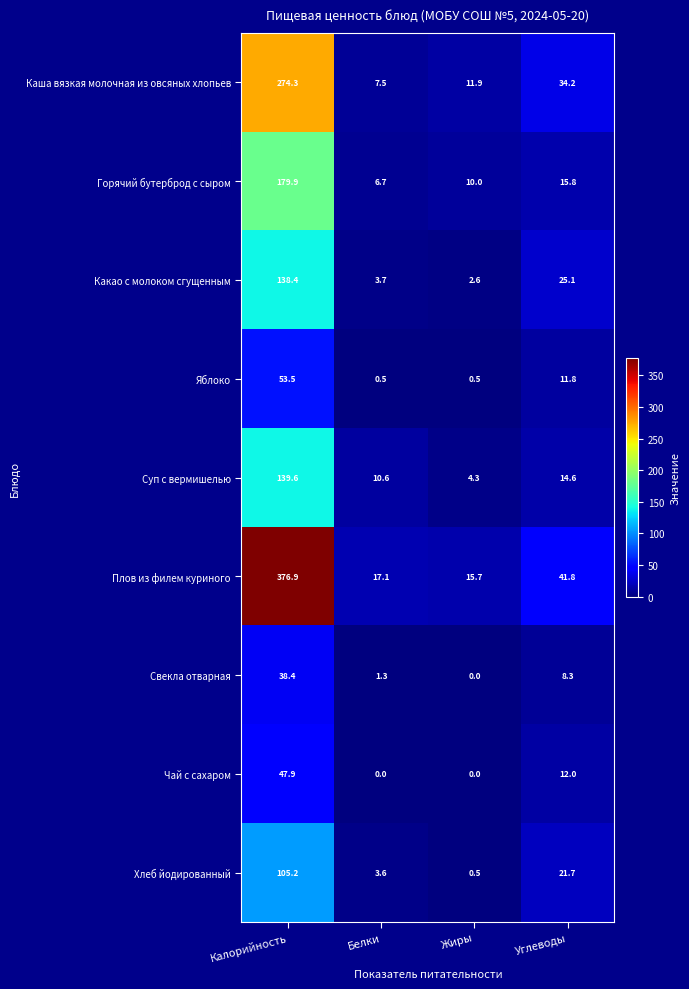

Where is Чай с сахаром nearest to the value 23?

Углеводы